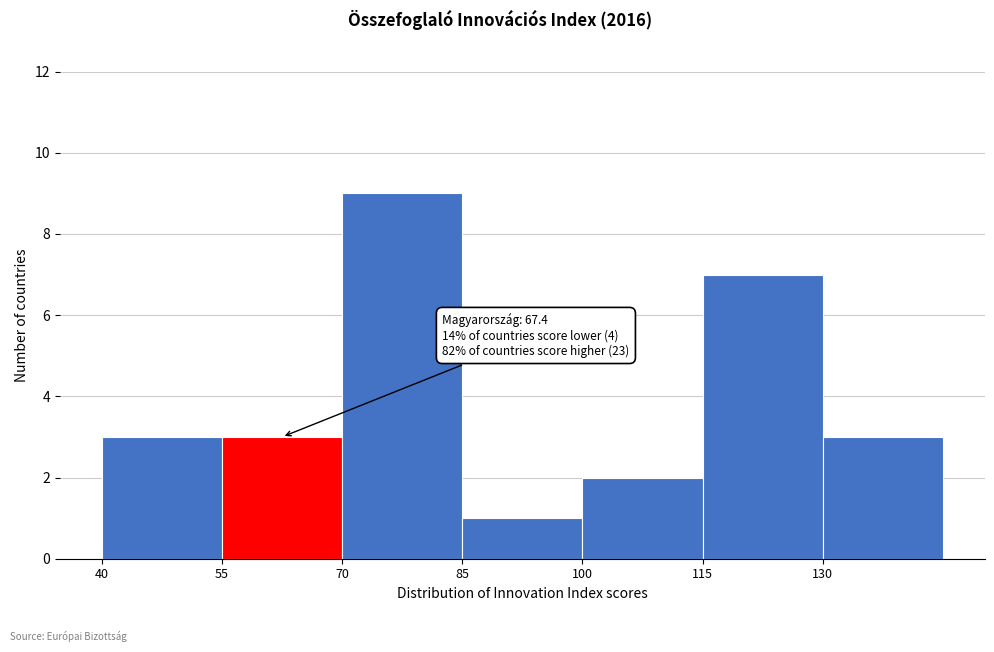

Which range on the x-axis has the tallest bar?

70 to 85